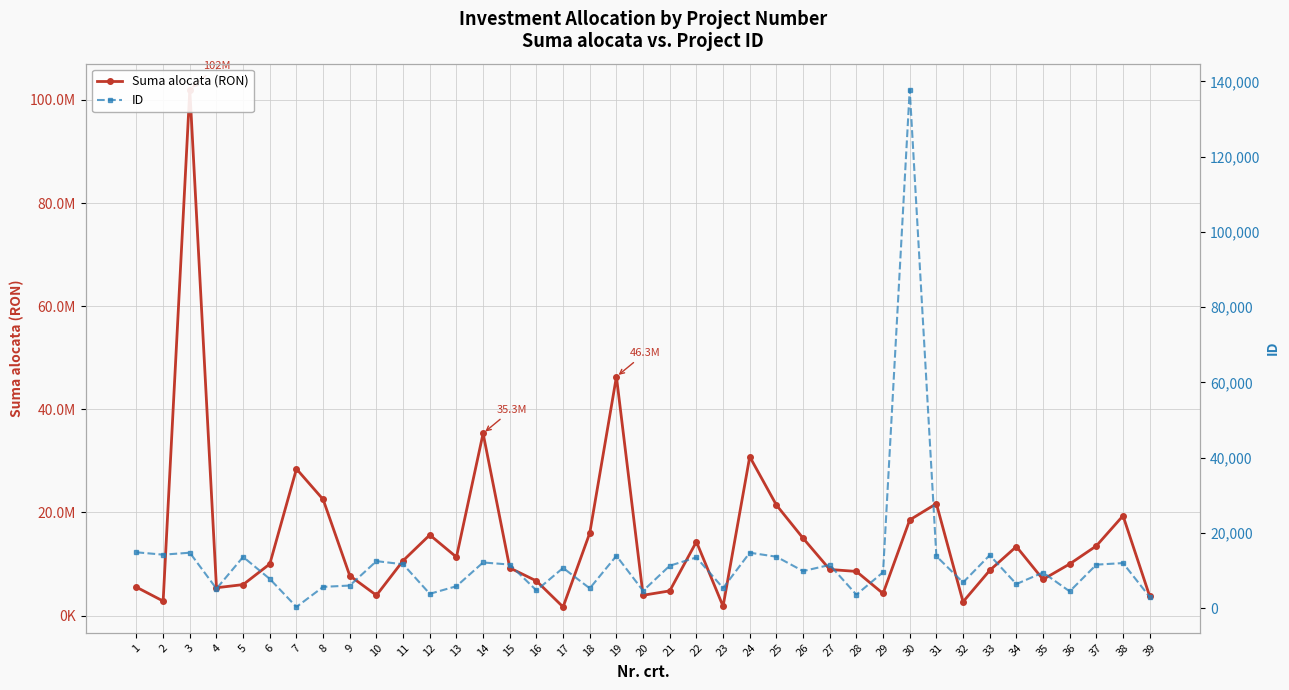

List the series in order of their overall mean, highest first.

Suma alocata (RON), ID